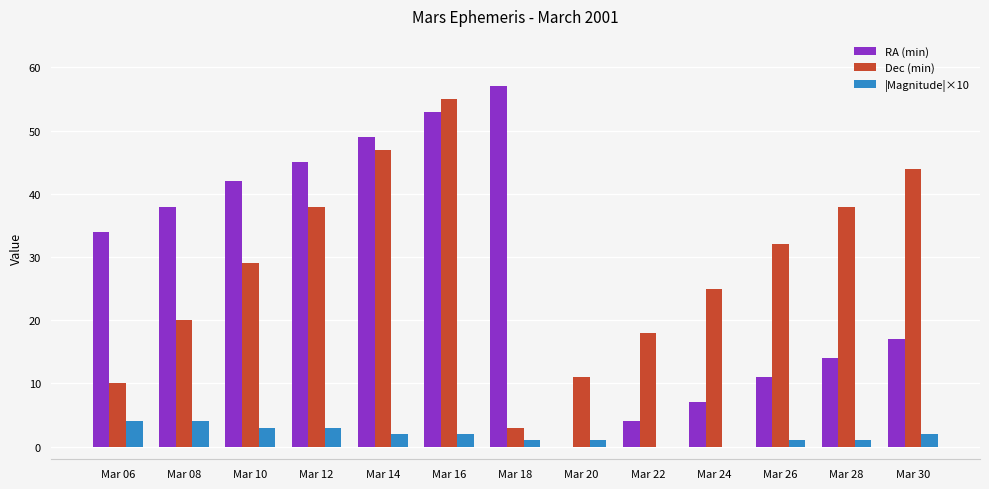

What is the spread (max minus min) of values at Mar 20?

11